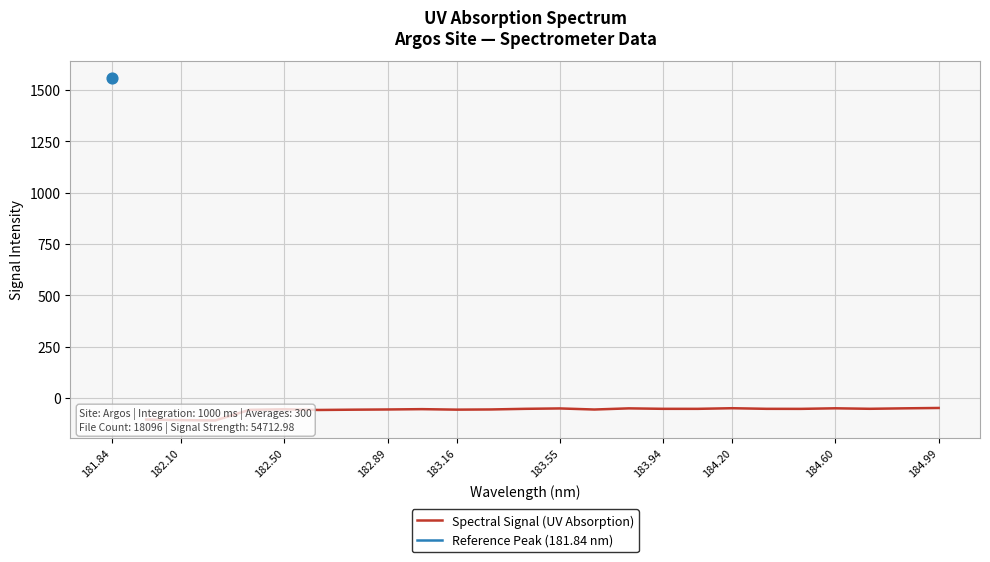

What is the change in value from 182.10 to 182.50?

-1.8